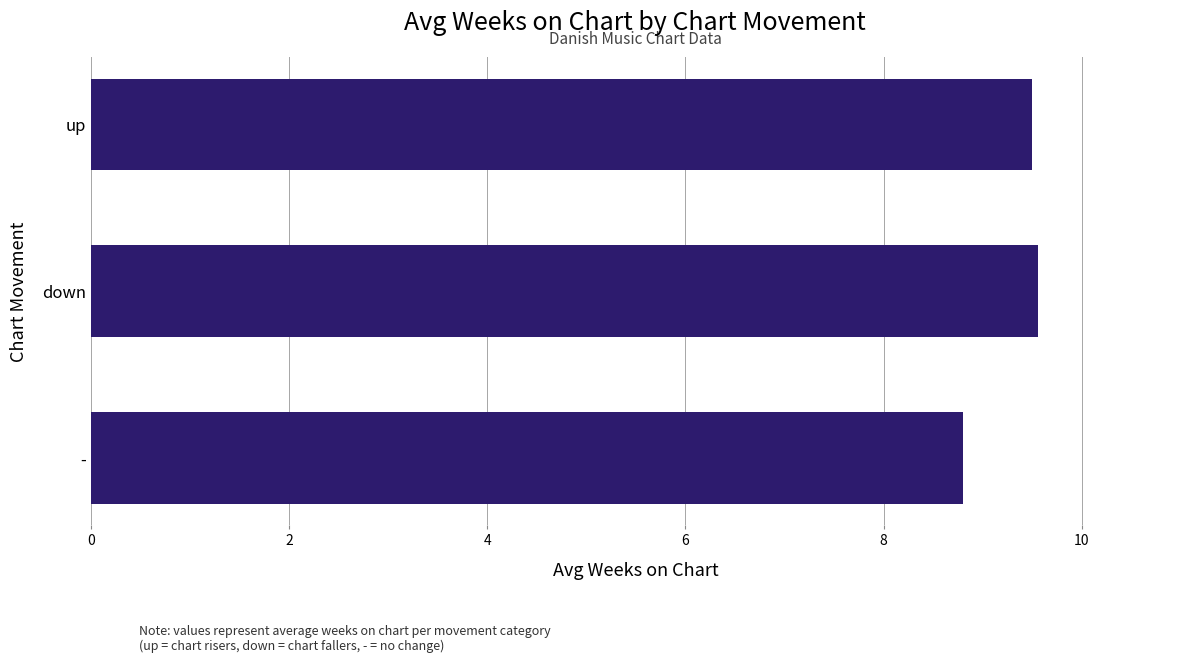

At which label is the value closest to 9?

-